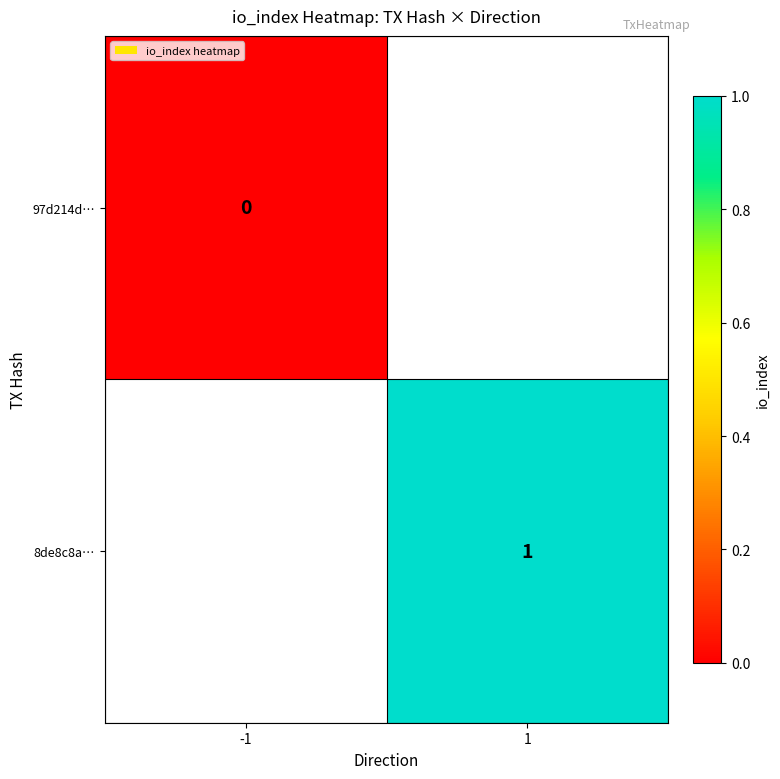

True or false: 8de8c8a… has a value of 1.5 at 1.

False